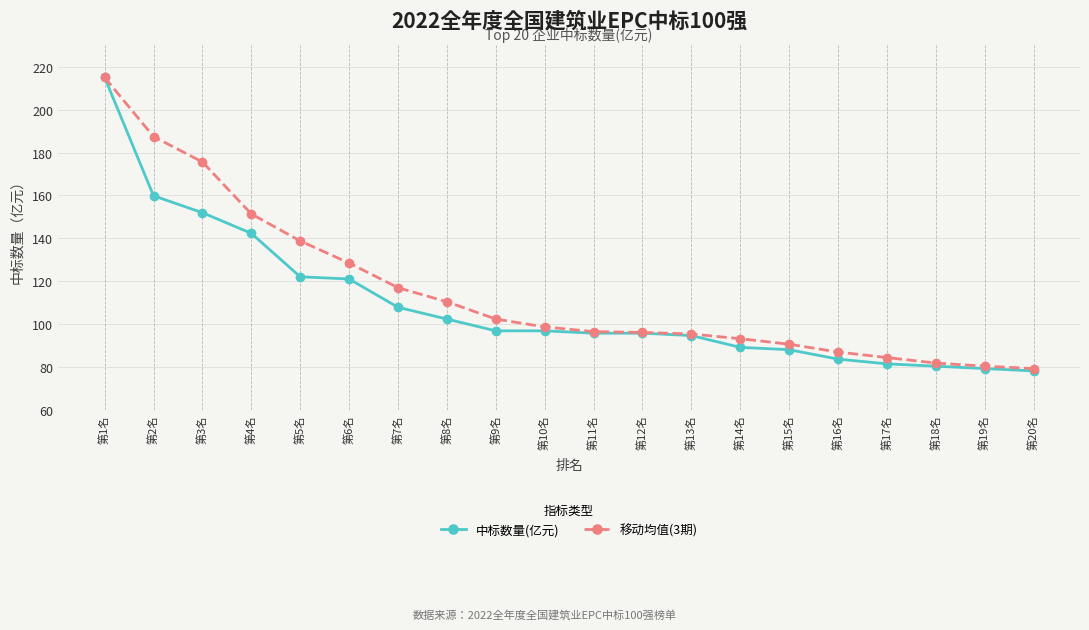

Does the chart display data point markers on the line(s)?

Yes